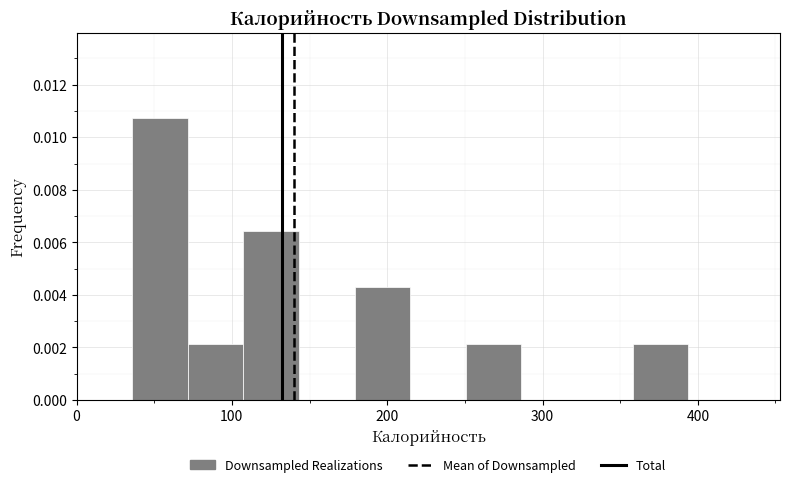

Around what value on the x-axis is the tallest bar? Give the approximate position of its centre, as read against the axis.

50